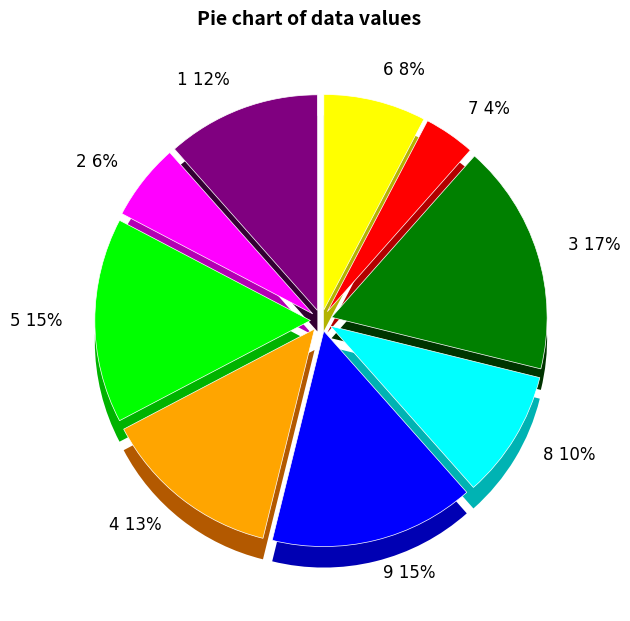

To the nearest percent, what is the combined percentage of 2 and 5?

21%